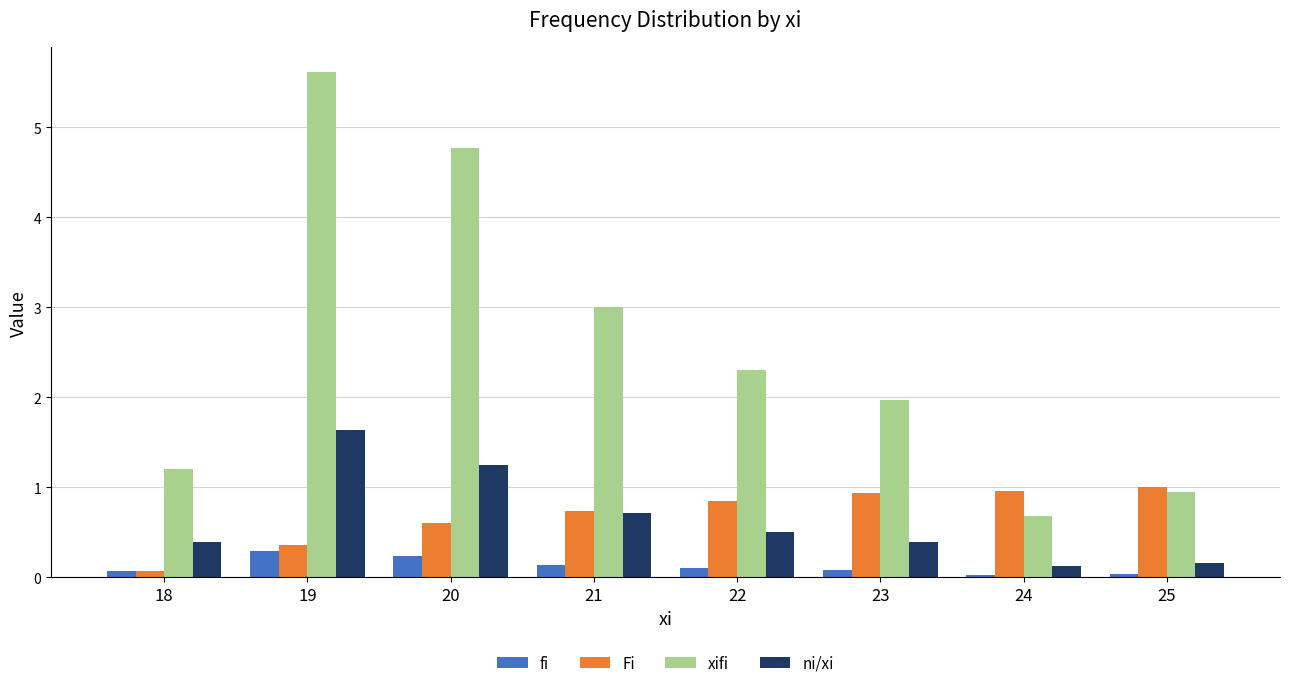

At which category does the chart reach its peak across all series?

19